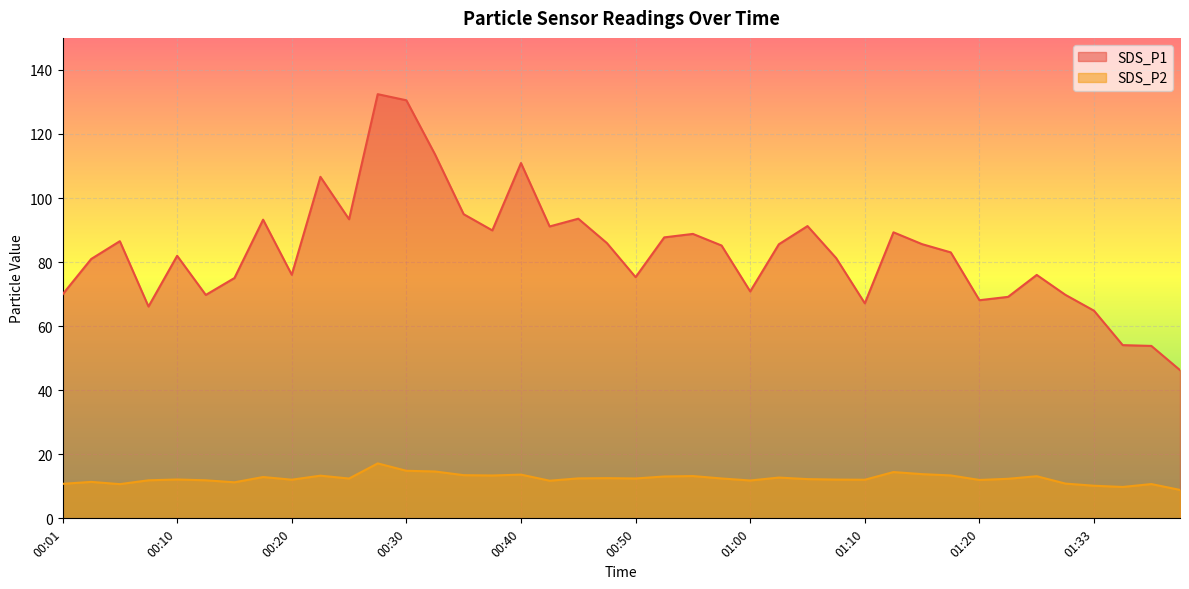

Between 00:01 and 00:33, which series saw the biggest shift?

SDS_P1